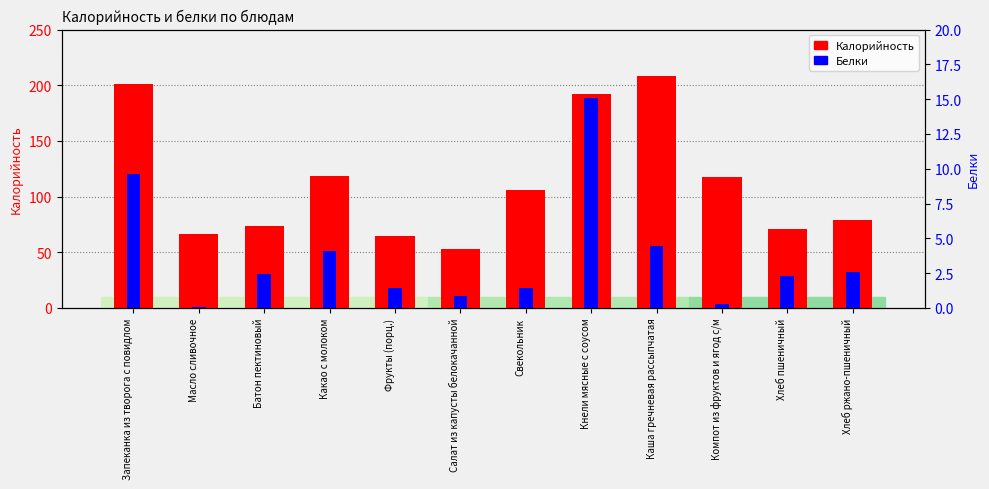

Reading right to left, extract all data points from this chart.

Калорийность: 79.2	70.5	117.5	208.3	192.1	105.6	52.5	64.6	118.5	73.9	66.1	201.3
Белки: 2.6	2.3	0.3	4.5	15.1	1.4	0.8	1.4	4.1	2.4	0.1	9.6